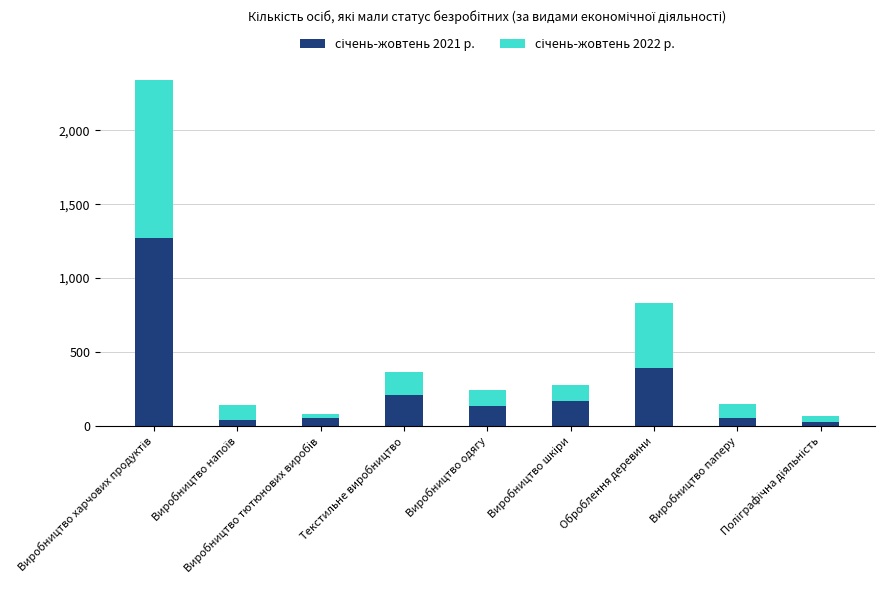

Rank the series by their average value, from highest to lowest.

січень-жовтень 2021 р., січень-жовтень 2022 р.